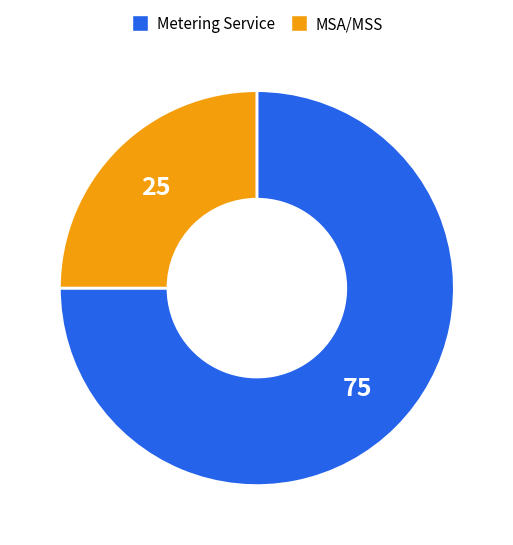

Is there a majority slice in this chart?

Yes